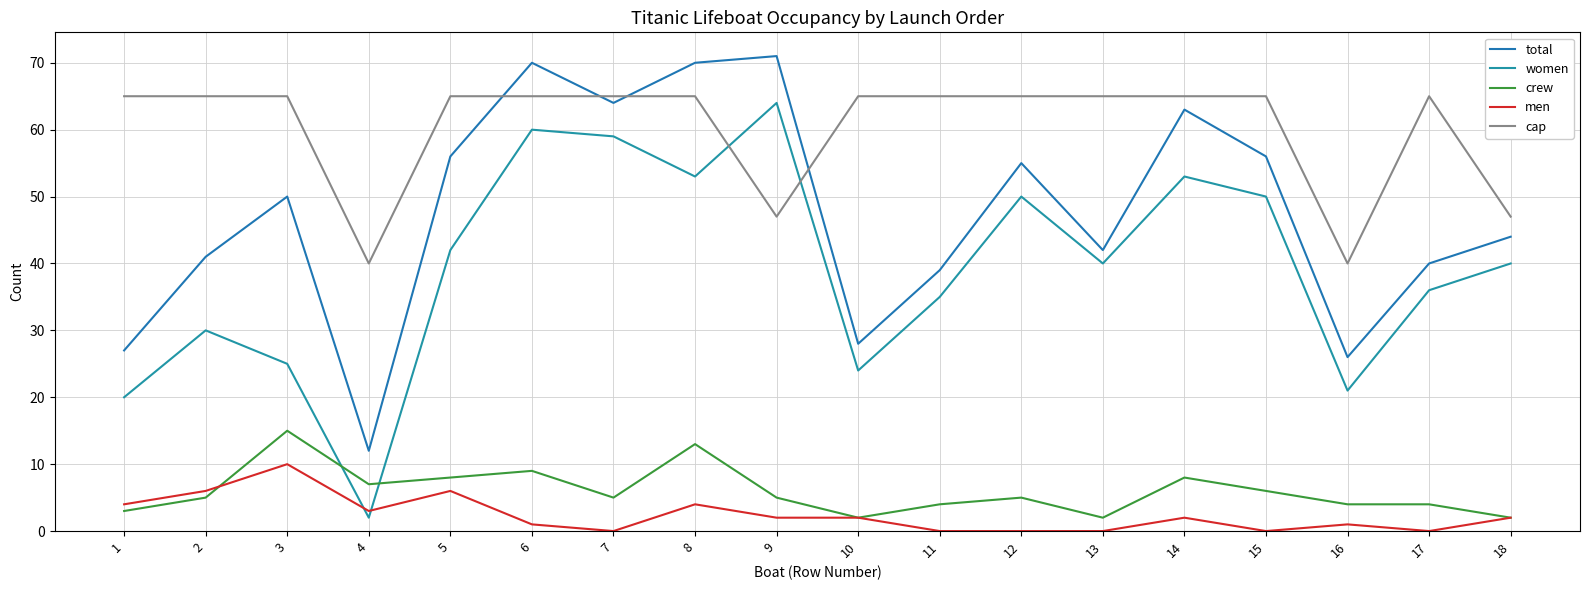

Which series has the largest range (max minus min)?

women